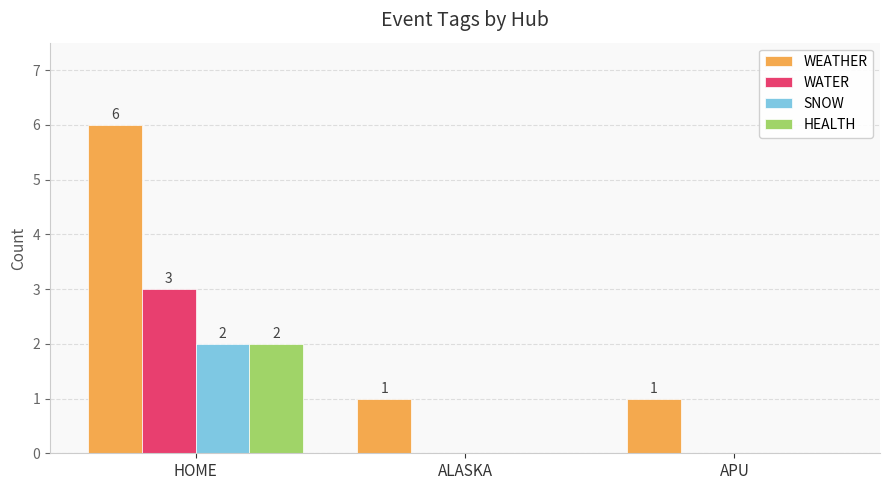

What is the total value across all series at HOME?

13